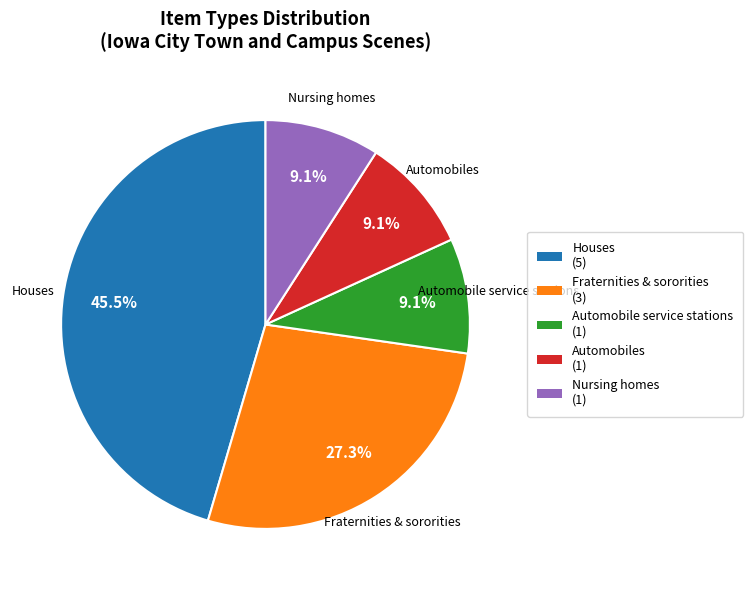

Count the number of slices in the pie.

5